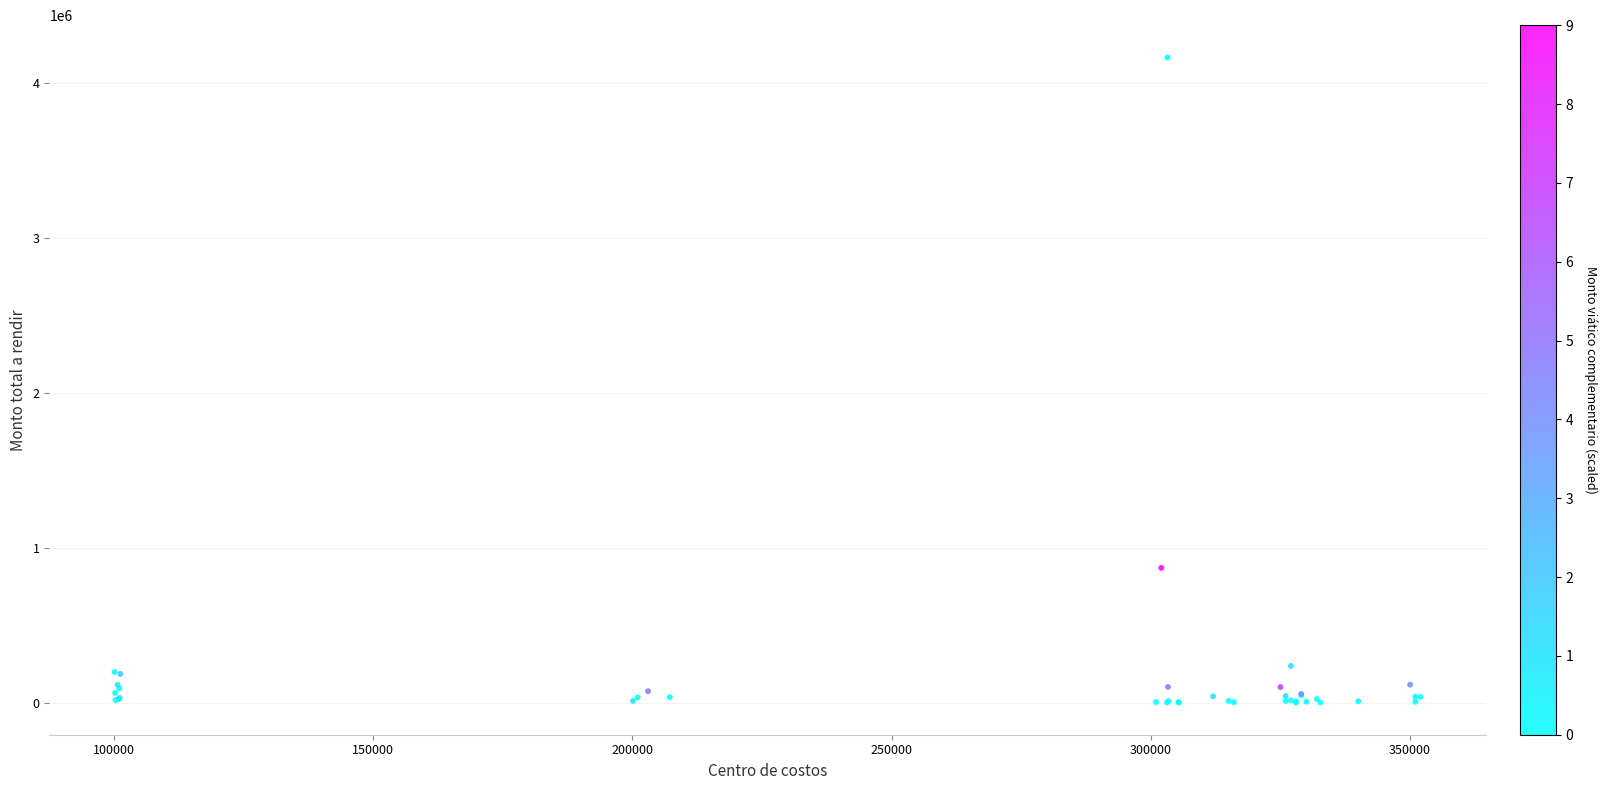

What Y value in the scatter plot is closest to 2081599?

869200